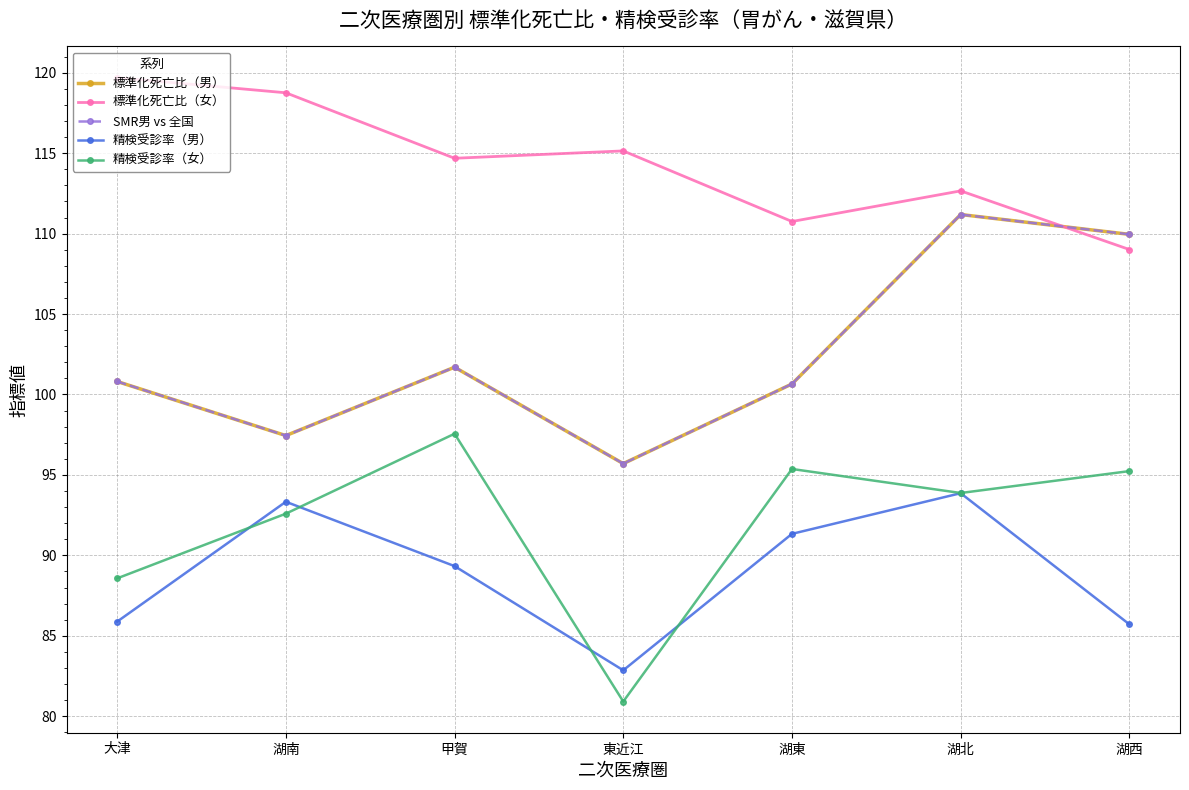

What is the maximum value shown in the chart?

119.7